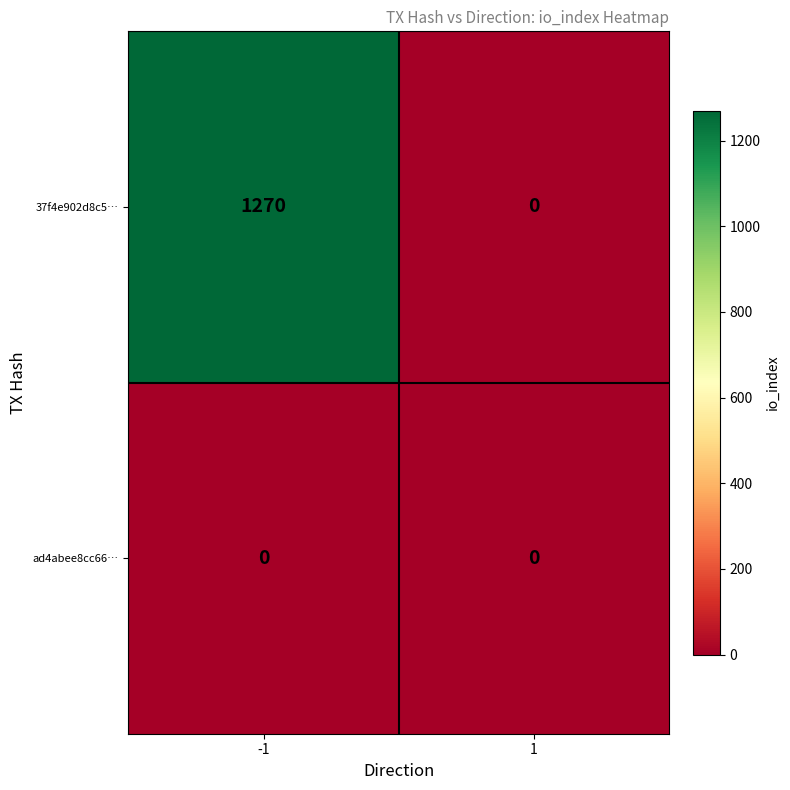

True or false: 37f4e902d8c5… has a value of 790 at 1.

False